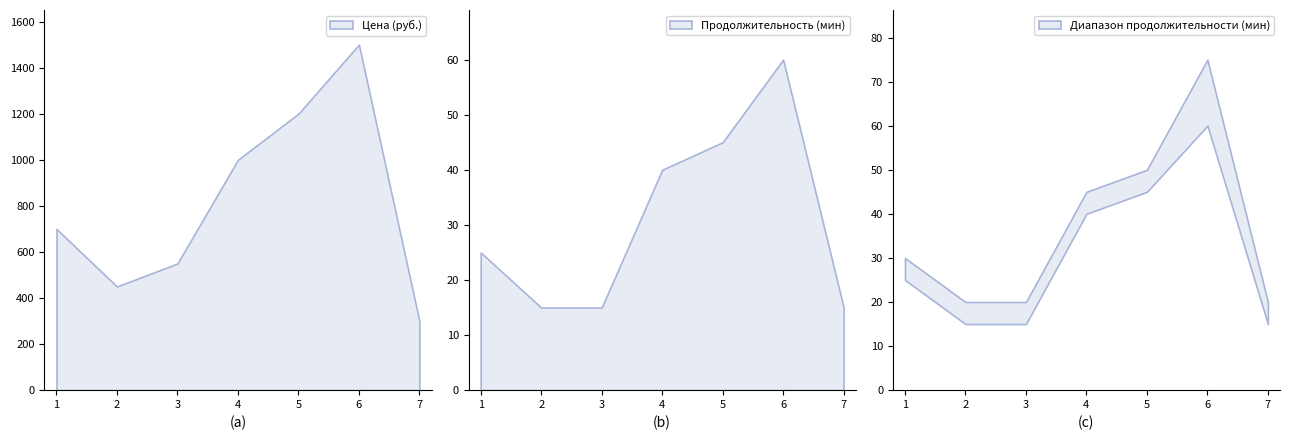

How many lines are shown in the chart?

3